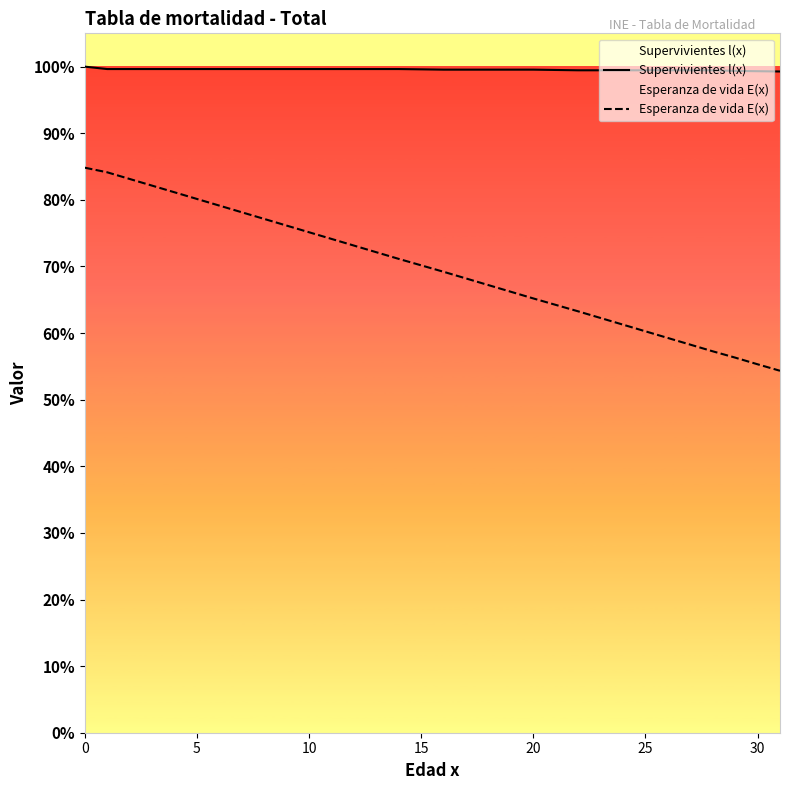

At how many categories does at least one series exceed 97196?

32